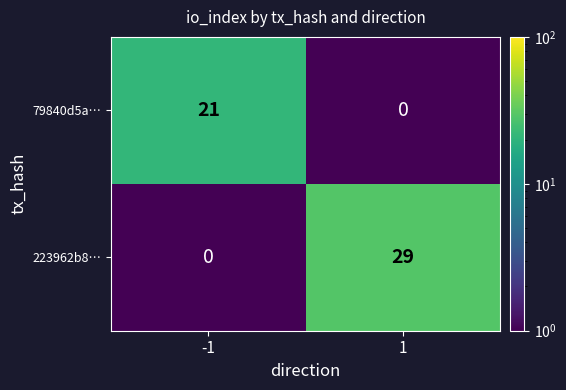

How many categories are shown in the chart?

2